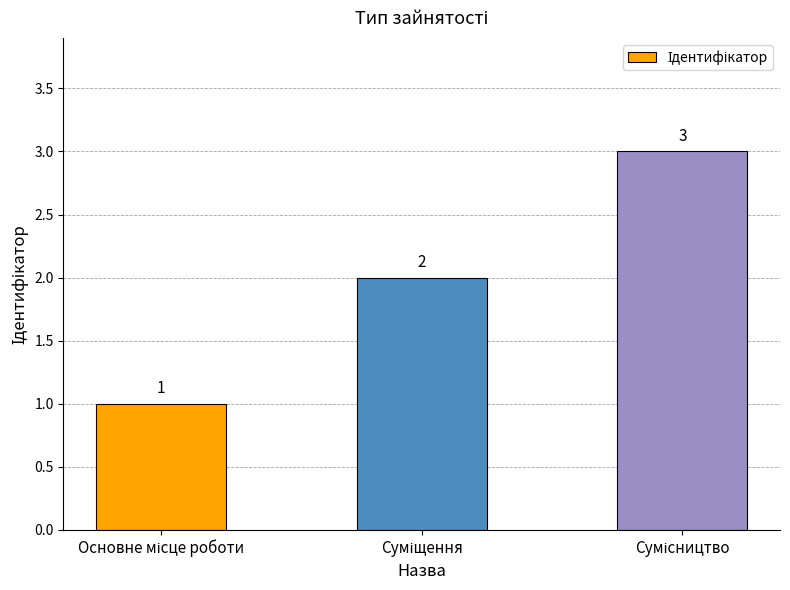

What is the smallest value displayed?

1